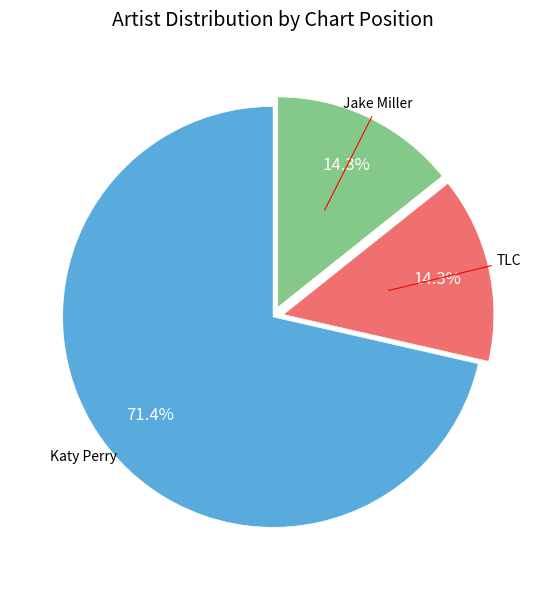

What is the smallest slice in the pie chart?

TLC